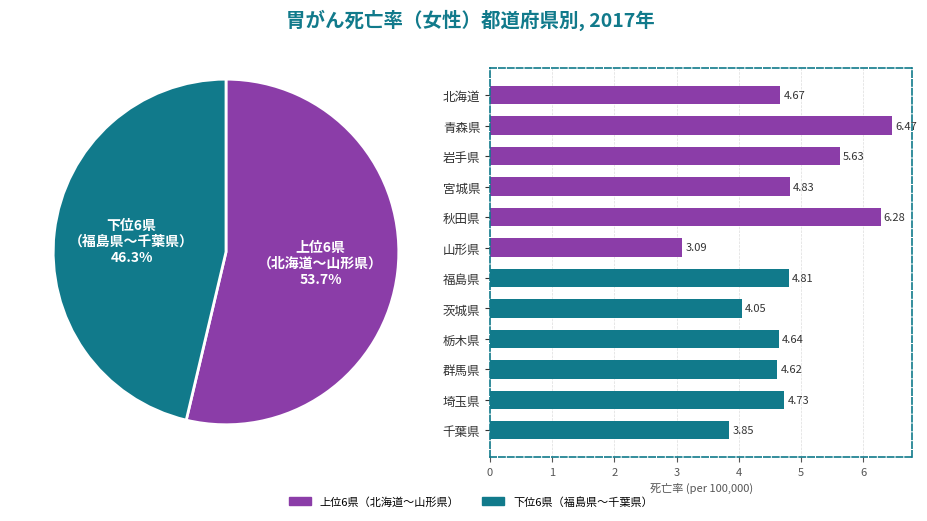

True or false: 千葉県 accounts for 7% of the total.

True